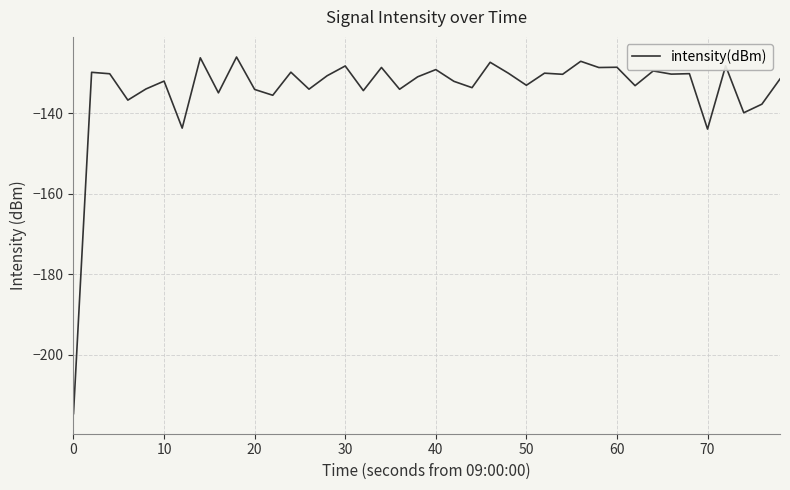

What is the difference between the maximum and minimum values?

88.5